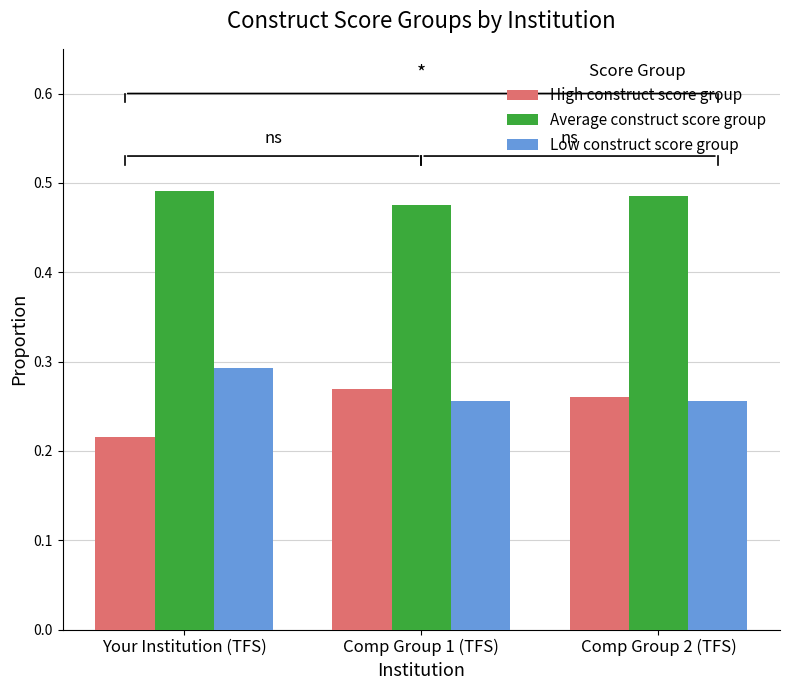

What is the sum of all Low construct score group values?

0.8